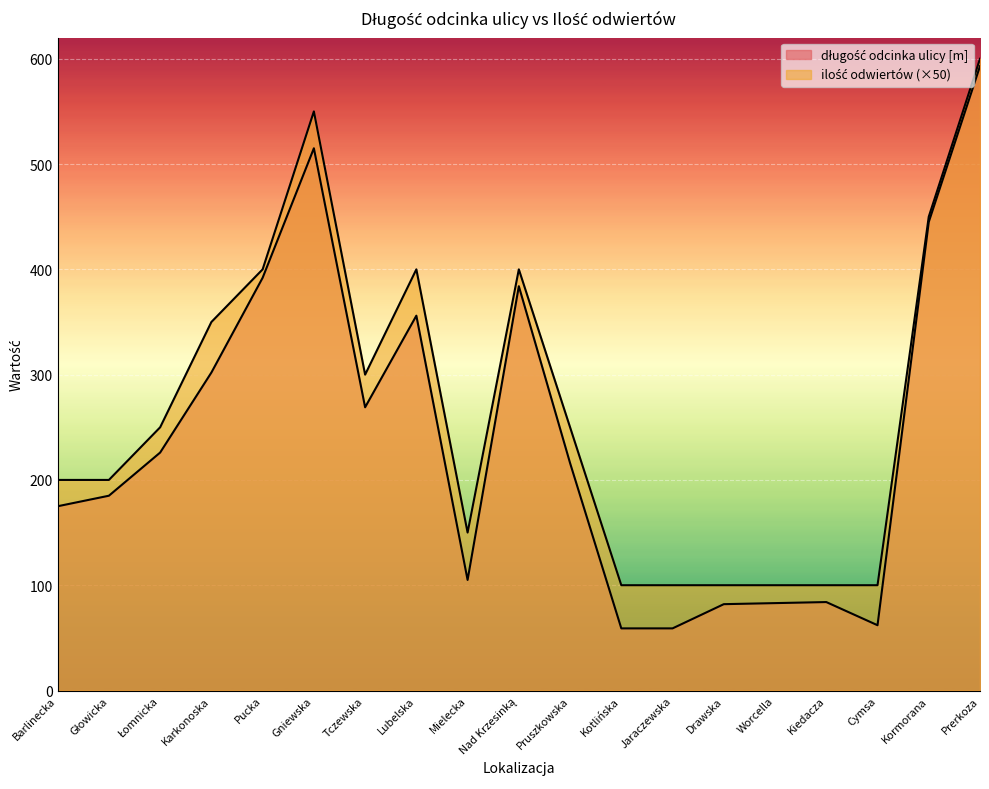

Which series has the largest total across all categories?

ilość odwiertów